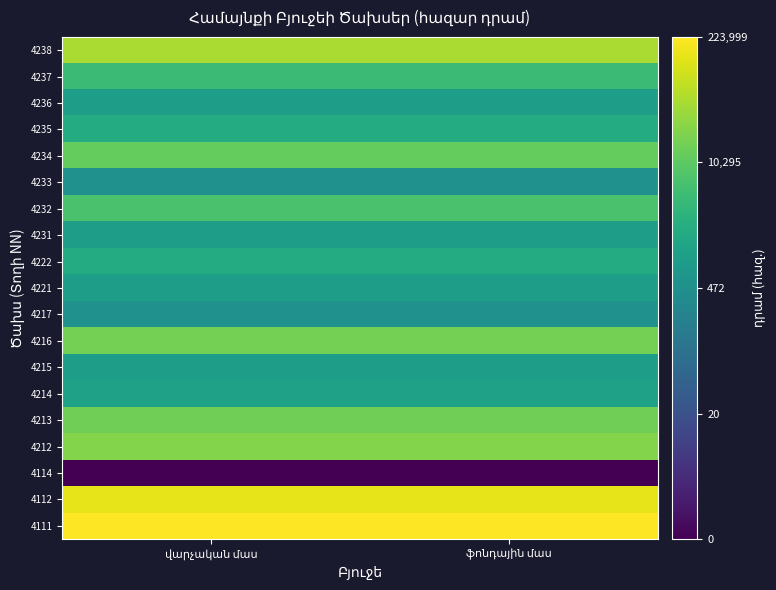

At which category does the chart reach its minimum across all series?

վարչական մաս